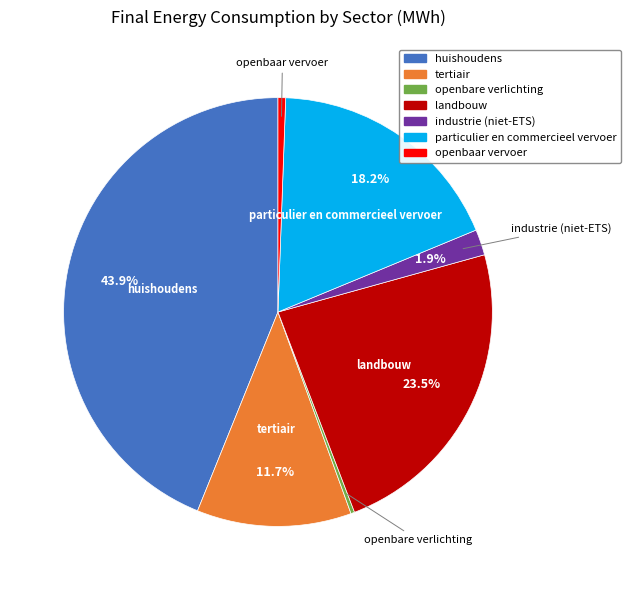

How many slices are in this pie chart?

7